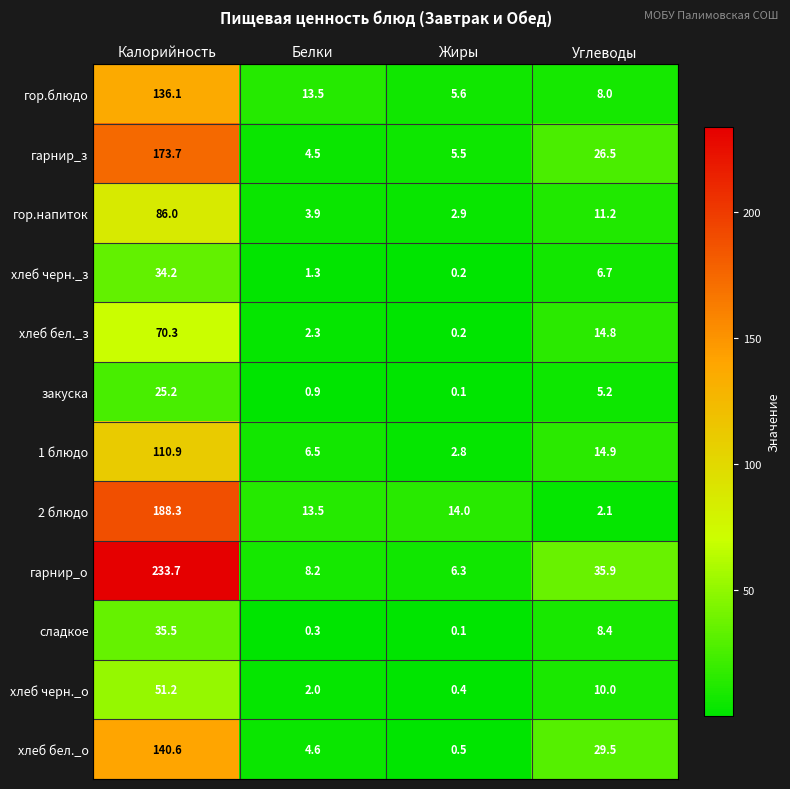

Is it true that хлеб черн._з equals 0.2 at Жиры?

True